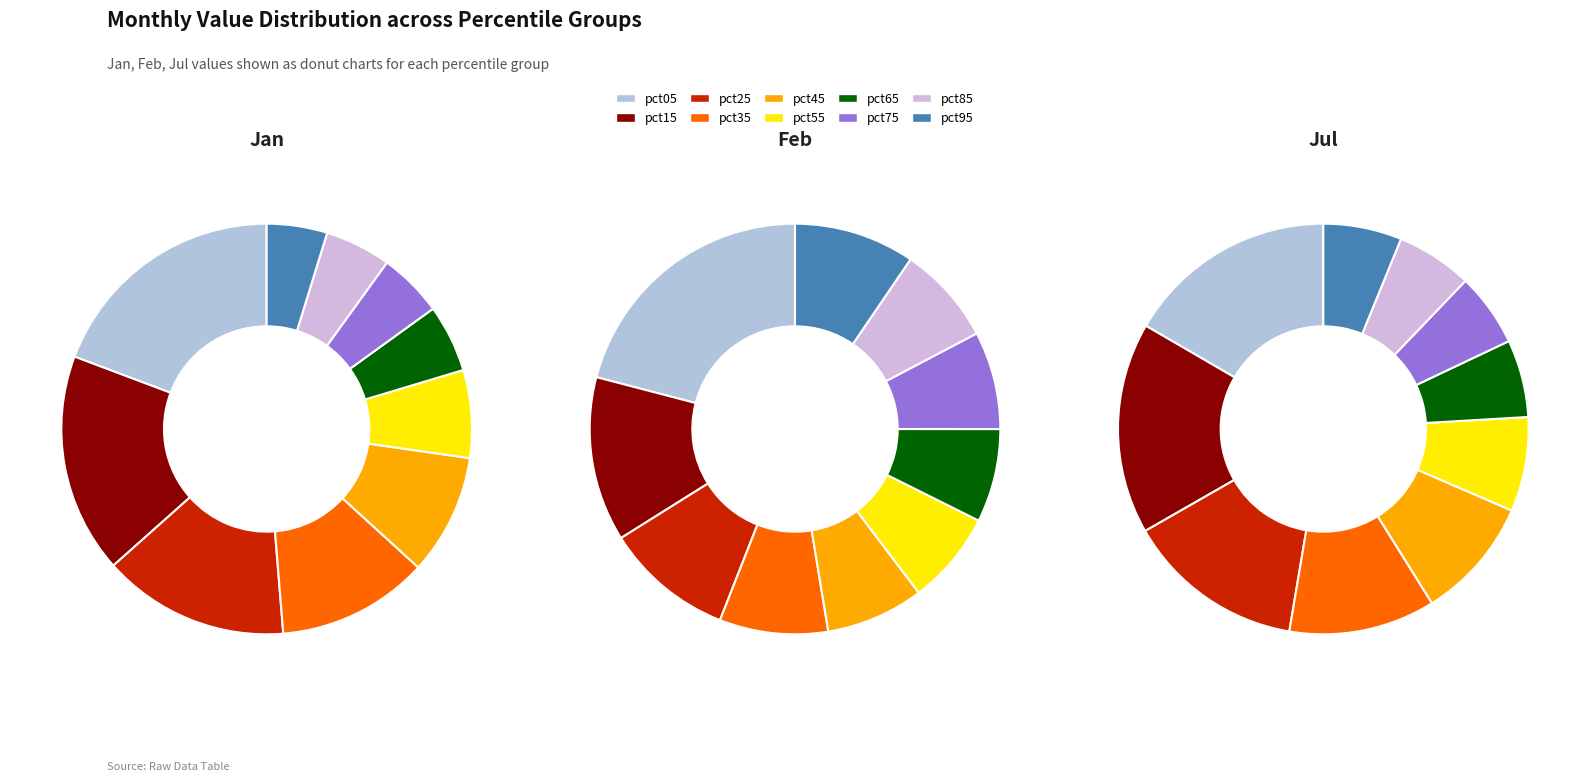

What is the spread (max minus min) of values at pct75?

1.0